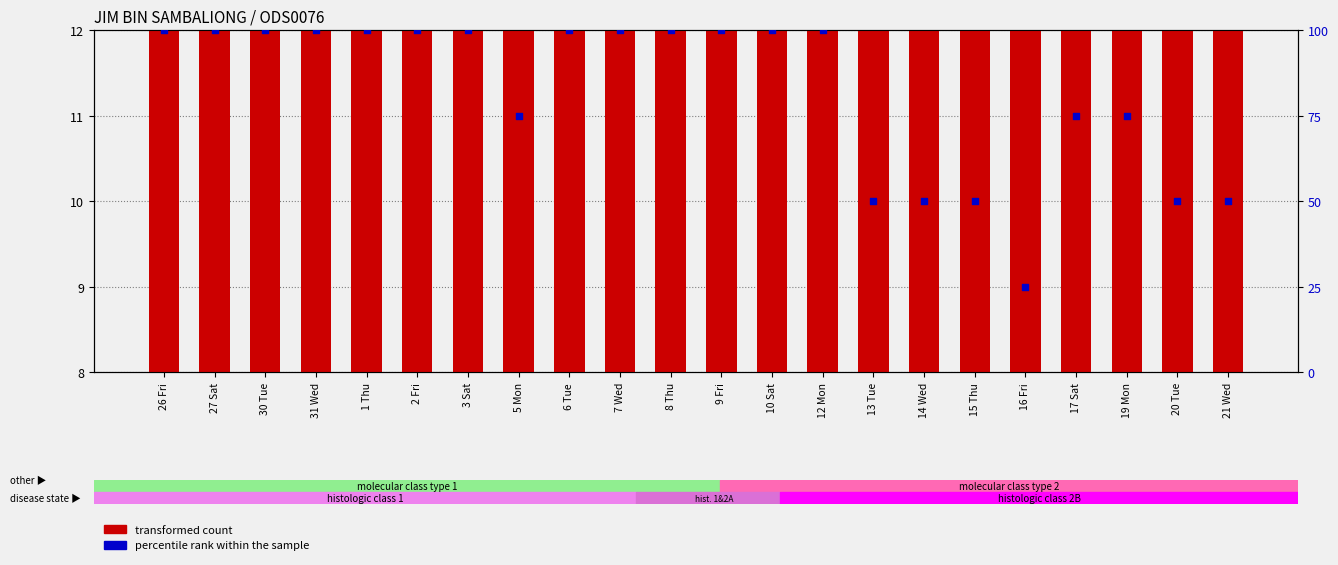

Which series has the largest total across all categories?

percentile rank within the sample